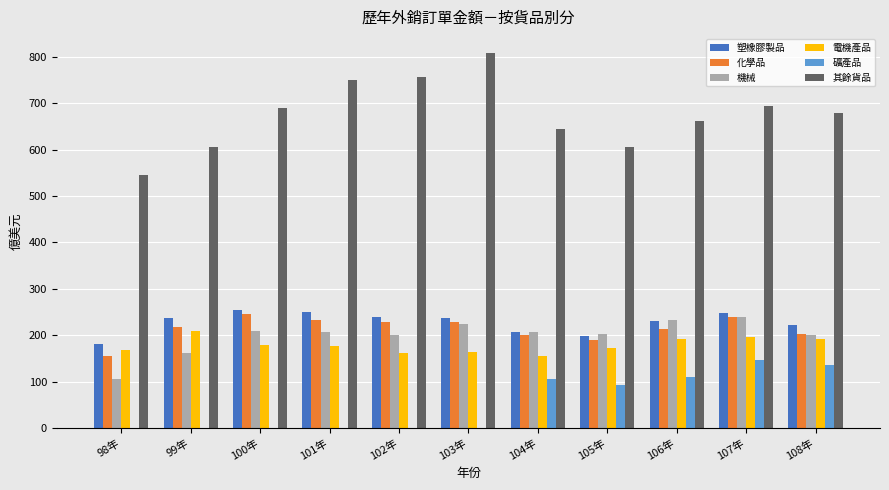

What are all the series names shown in the legend?

塑橡膠製品, 化學品, 機械, 電機產品, 礦產品, 其餘貨品